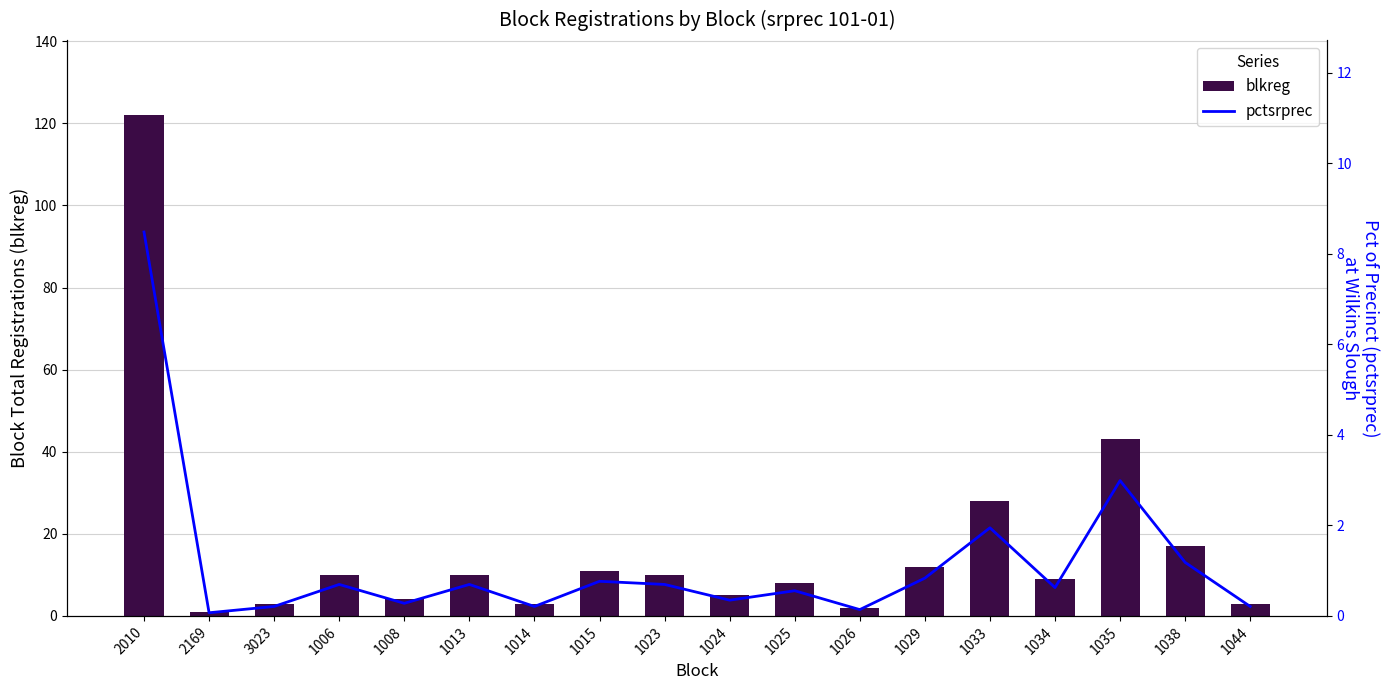

What position from the left is 1008?

5